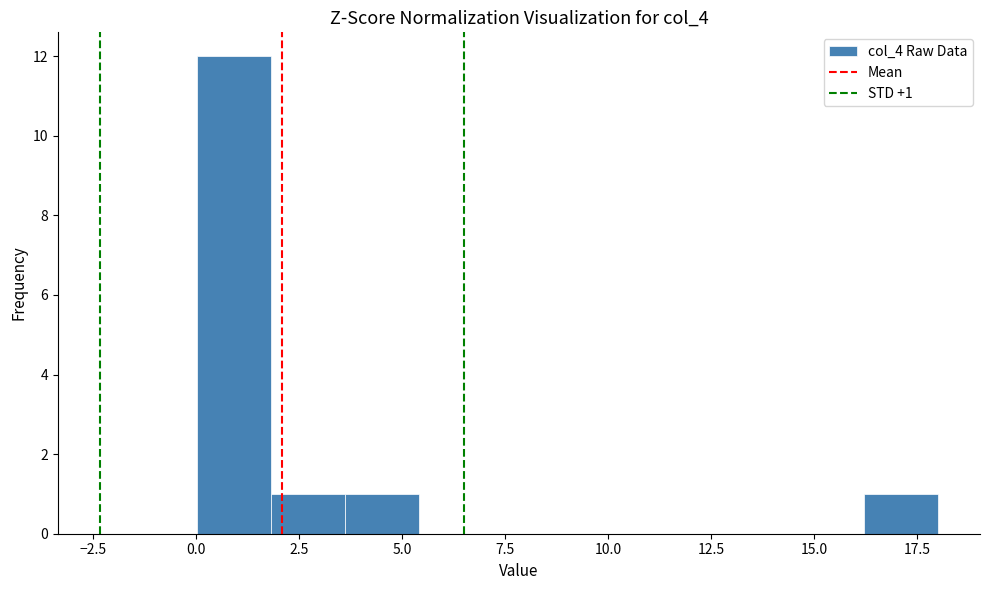

Around what value on the x-axis is the tallest bar? Give the approximate position of its centre, as read against the axis.

1.0